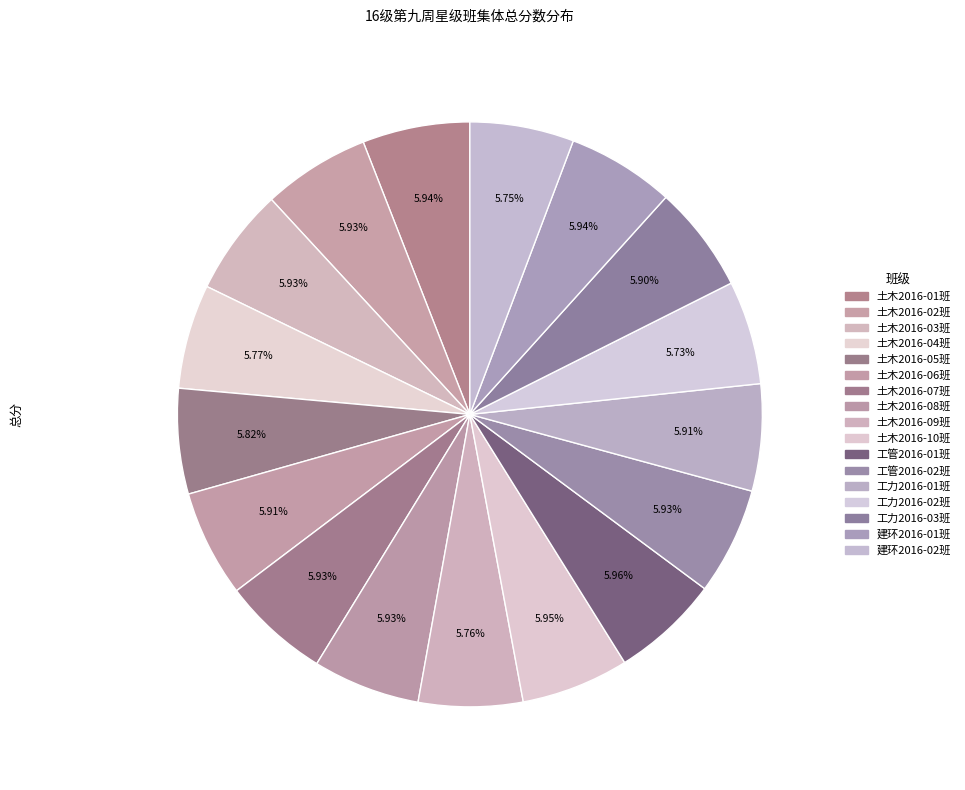

Count the number of slices in the pie.

17